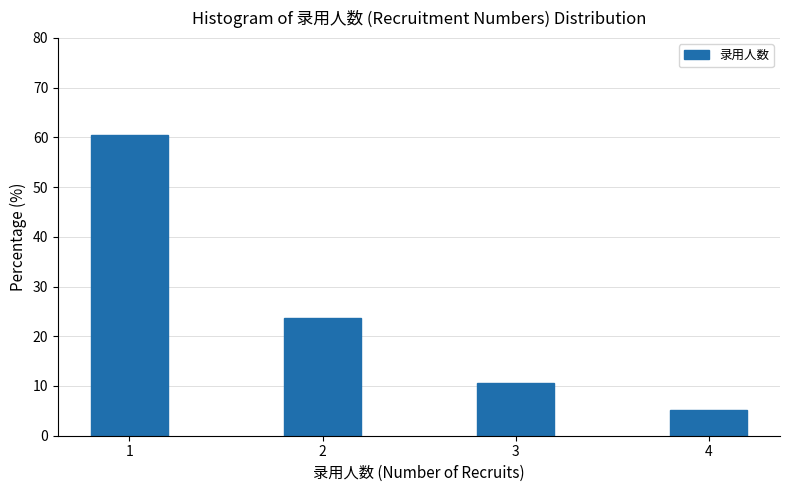

Reading right to left, extract all data points from this chart.

4=5.3	3=10.5	2=23.7	1=60.5